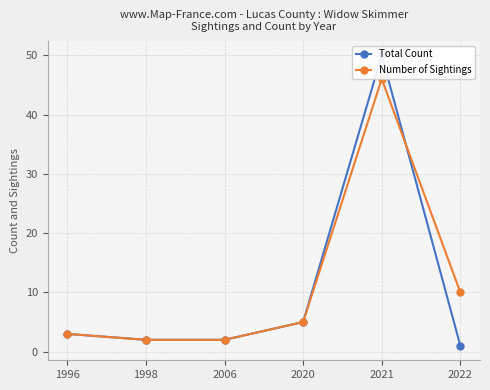

After their last crossing, which series has the higher values: Number of Sightings or Total Count?

Number of Sightings